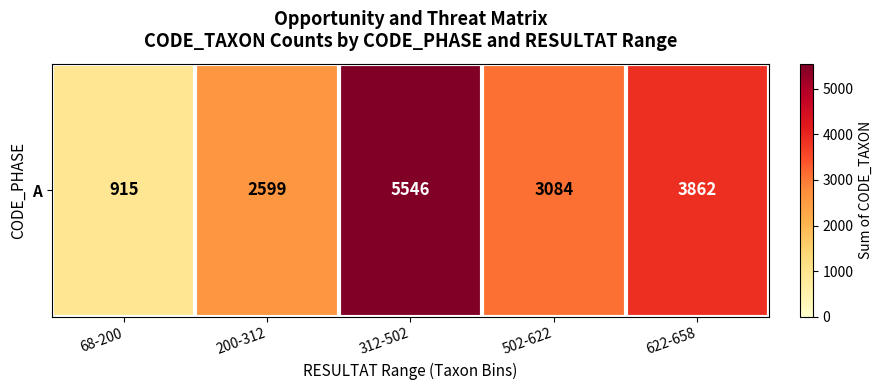

True or false: the data shows 3862 at 622-658.

True